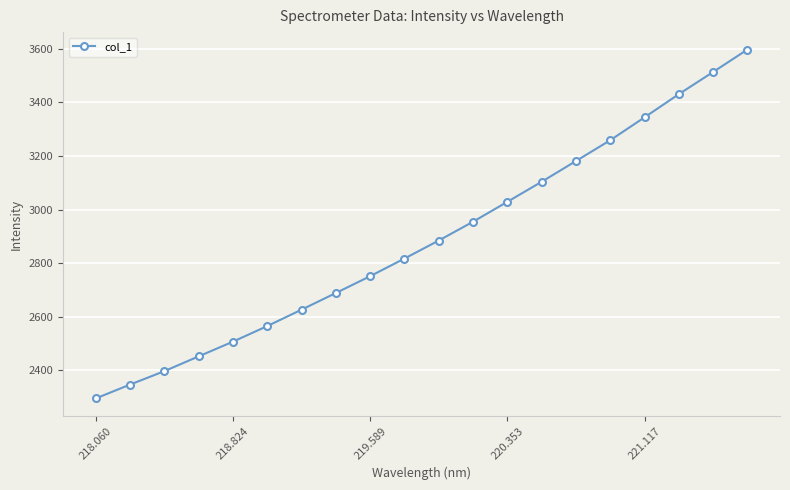

Count the number of values greater than 2884.

10